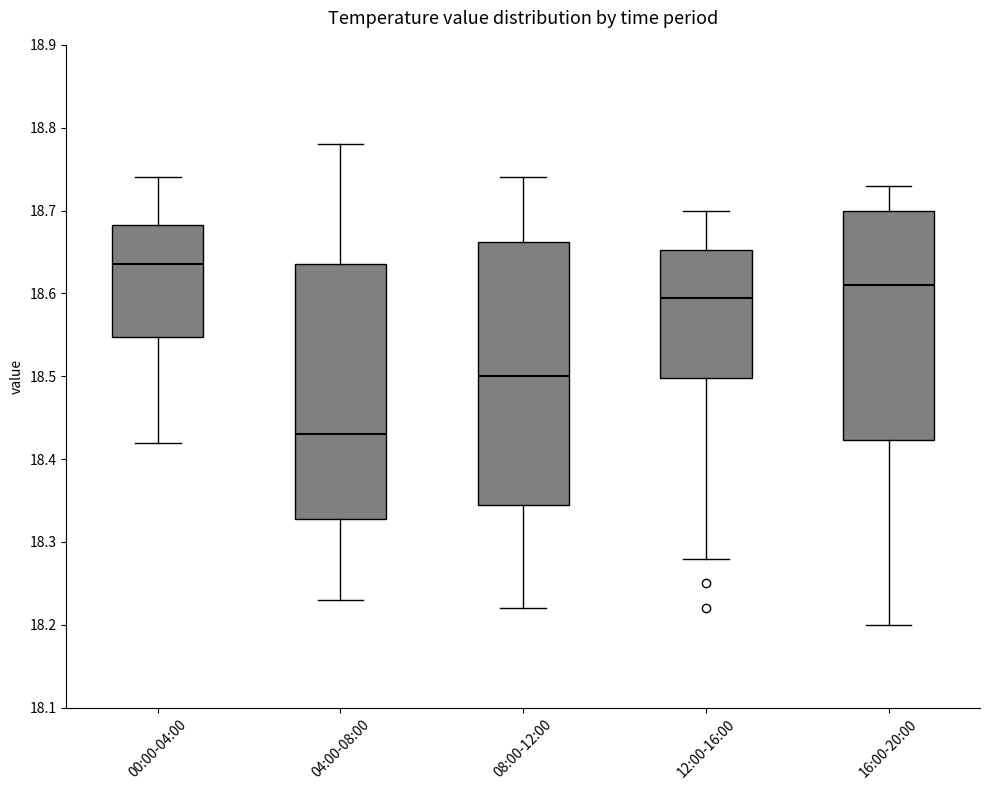

Reading left to right, read every box against the y-axis: the position of its median line, the range the box covers, and the ends of its whiskers. The values are not printed on the chart, so give them approximately, as read against the axis.

00:00-04:00: median 18.64, box 18.55 to 18.68, whiskers 18.42 to 18.74
04:00-08:00: median 18.43, box 18.33 to 18.64, whiskers 18.23 to 18.78
08:00-12:00: median 18.50, box 18.35 to 18.66, whiskers 18.22 to 18.74
12:00-16:00: median 18.60, box 18.50 to 18.65, whiskers 18.28 to 18.70
16:00-20:00: median 18.61, box 18.42 to 18.70, whiskers 18.20 to 18.73